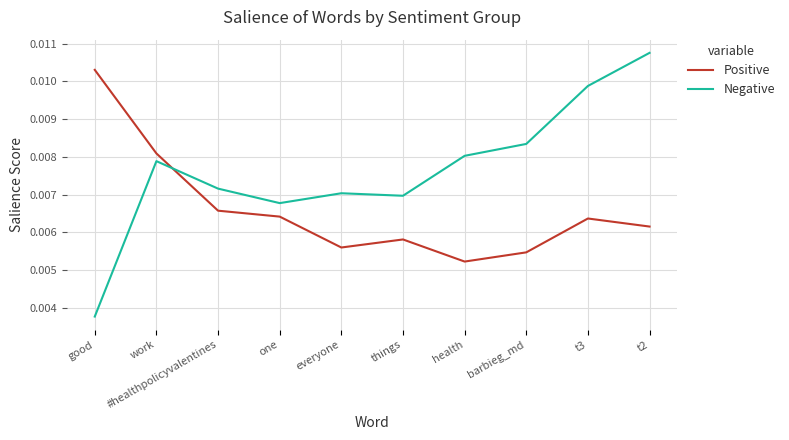

True or false: Negative has more than 1 points higher than both neighbors.

True